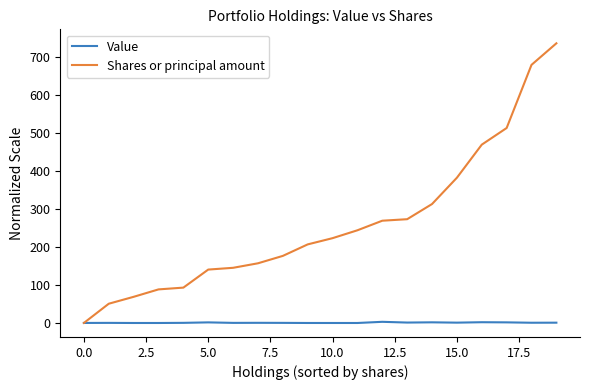

Rank the series by their average value, from lowest to highest.

Value, Shares or principal amount